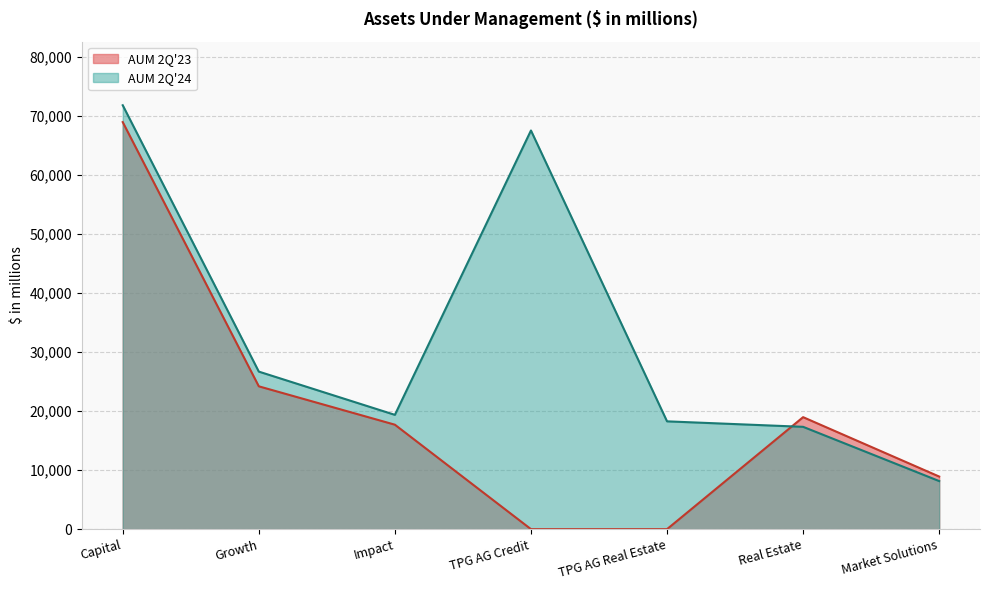

What is the difference between the maximum and second lowest values in the AUM 2Q'23 series?

68906